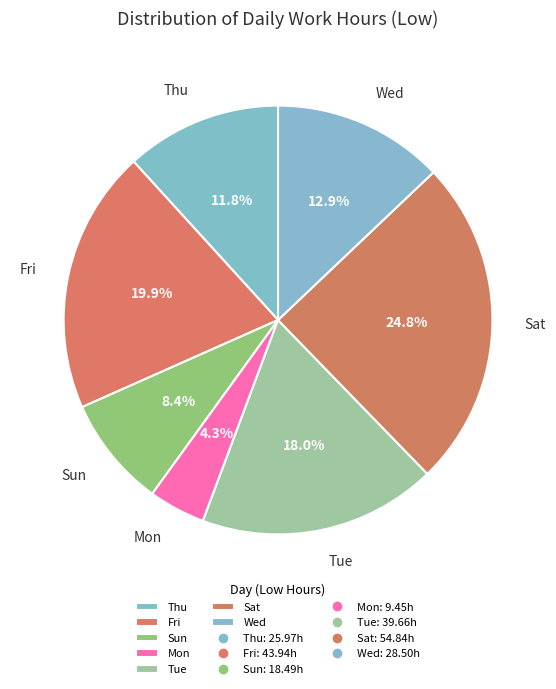

How many slices are in this pie chart?

7